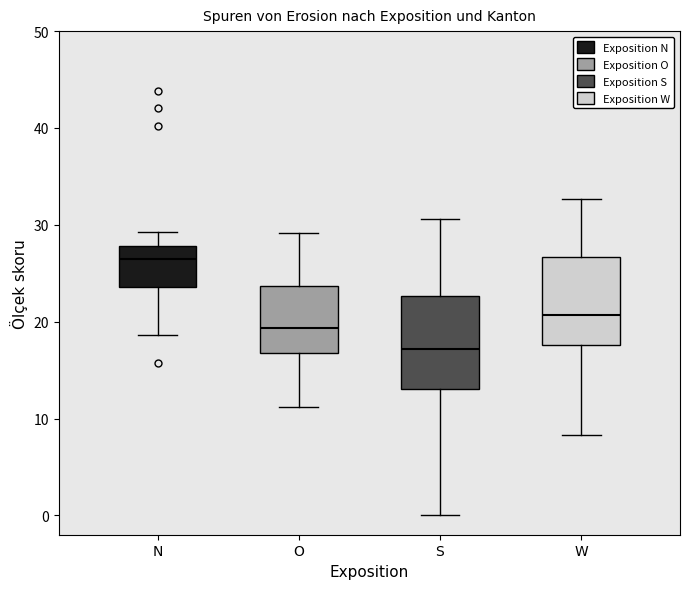

Where is the upper edge of the box for W on the y-axis? The values are not printed on the chart, so give them approximately, as read against the axis.

27